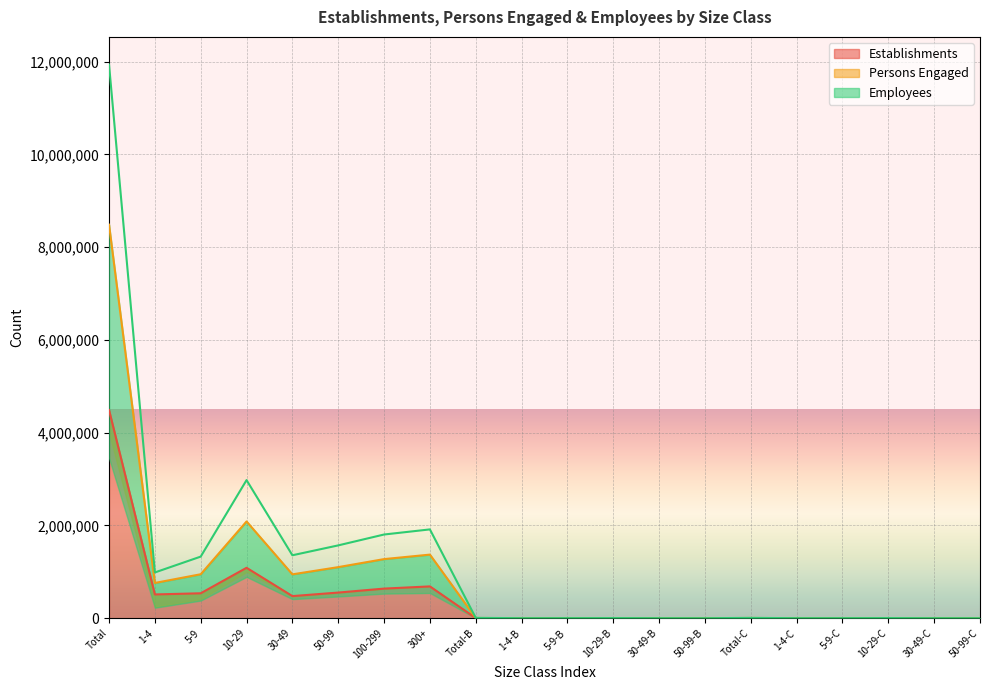

In Employees, how many points are higher than both neighbors (excluding endpoints)?

5